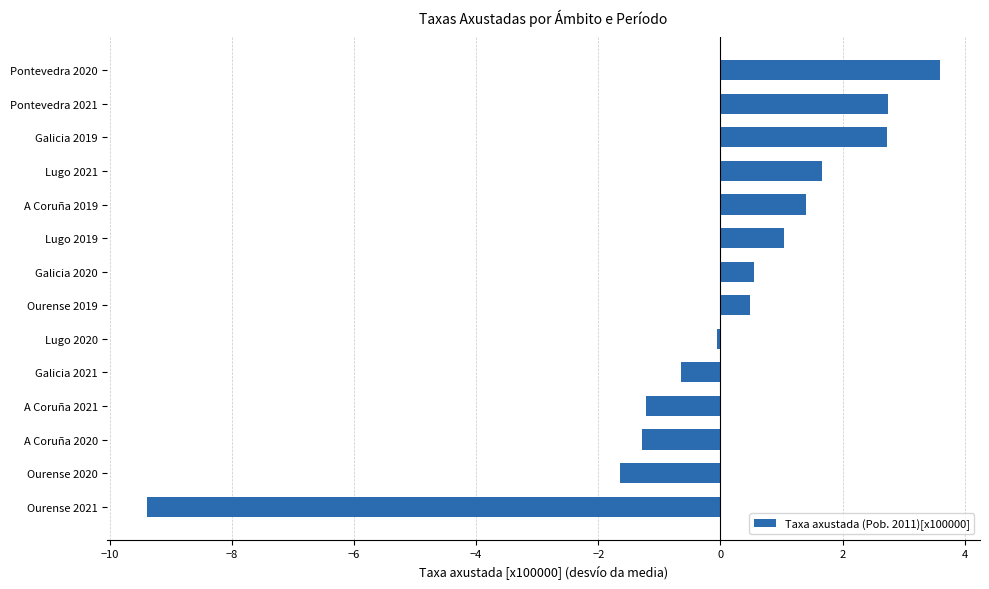

What is the difference between the second highest and second lowest values?

4.4